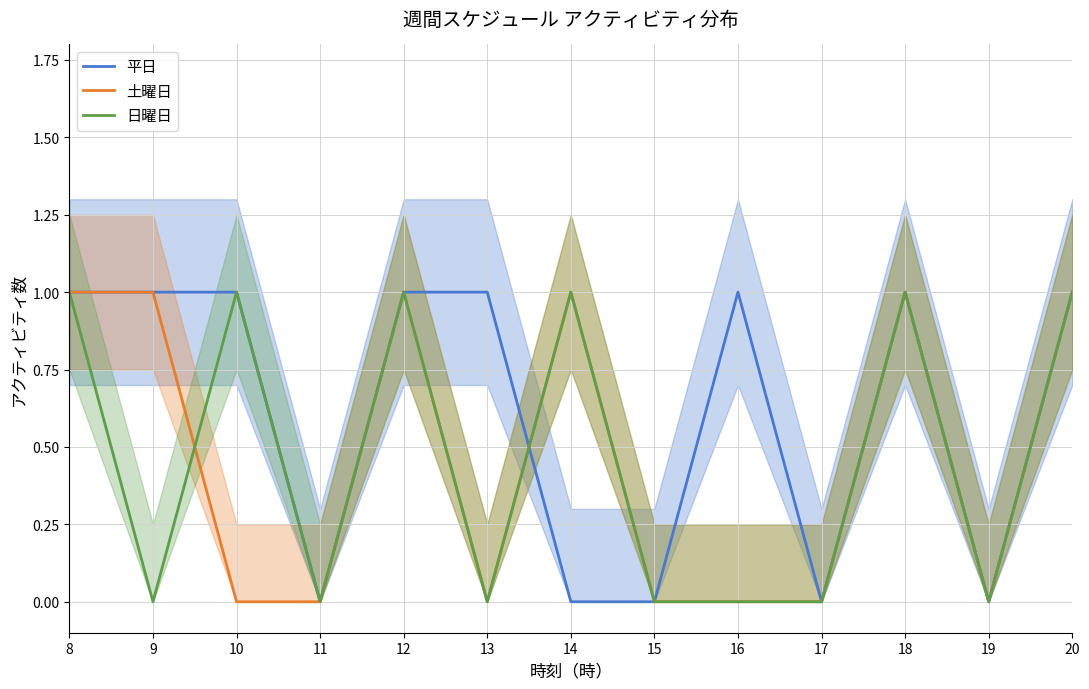

Rank the series at 8 from lowest to highest value.

平日, 土曜日, 日曜日